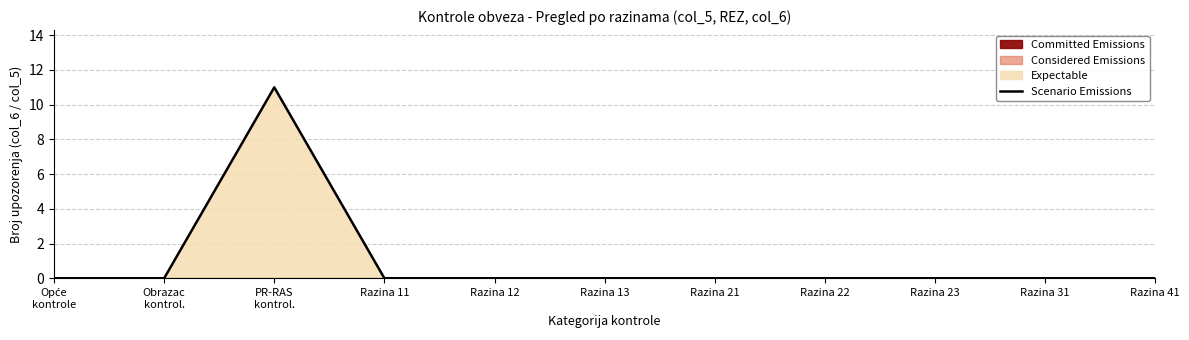

What position from the left is Razina 12?

5